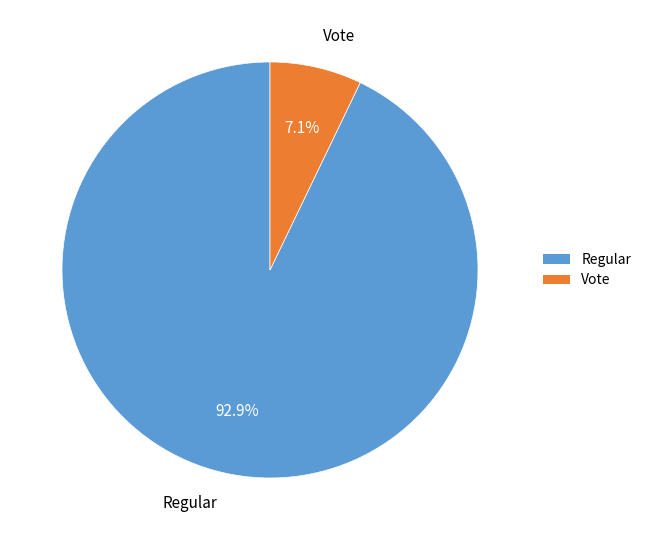

Which slice is the smallest?

Vote